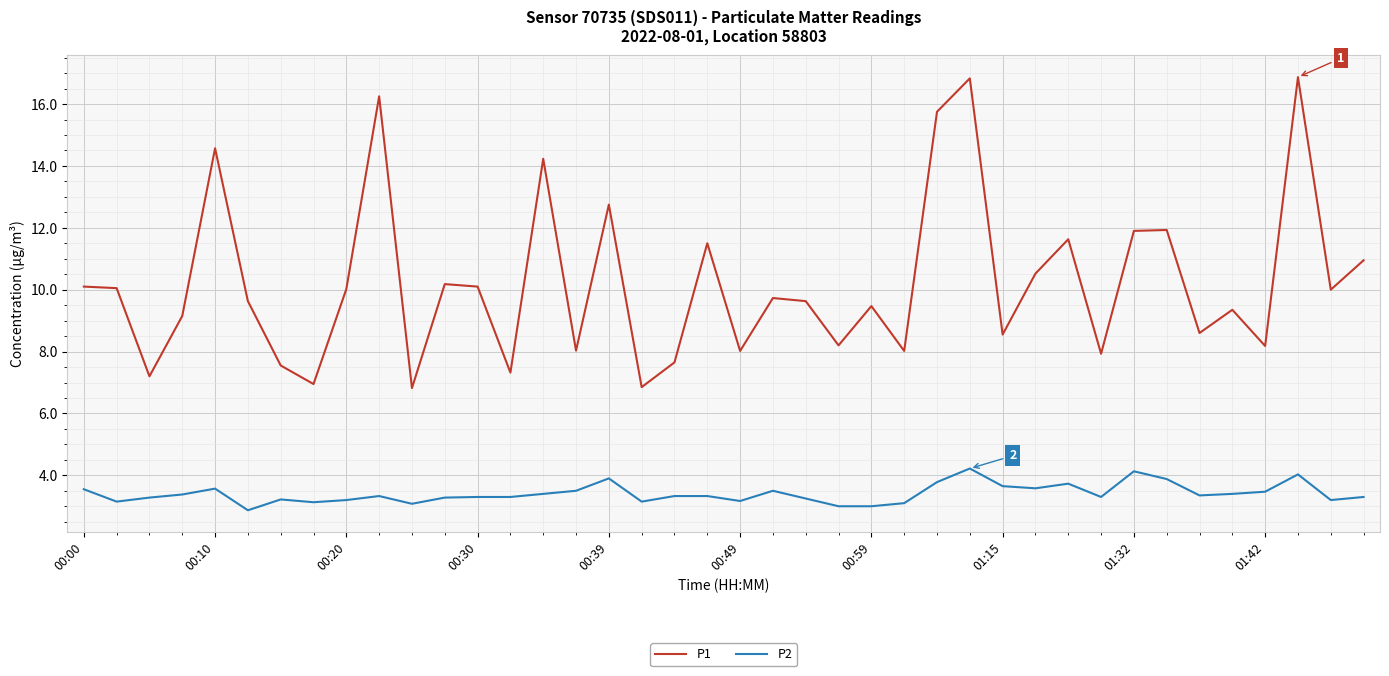

True or false: P2 has more than 1 interior local peaks.

True